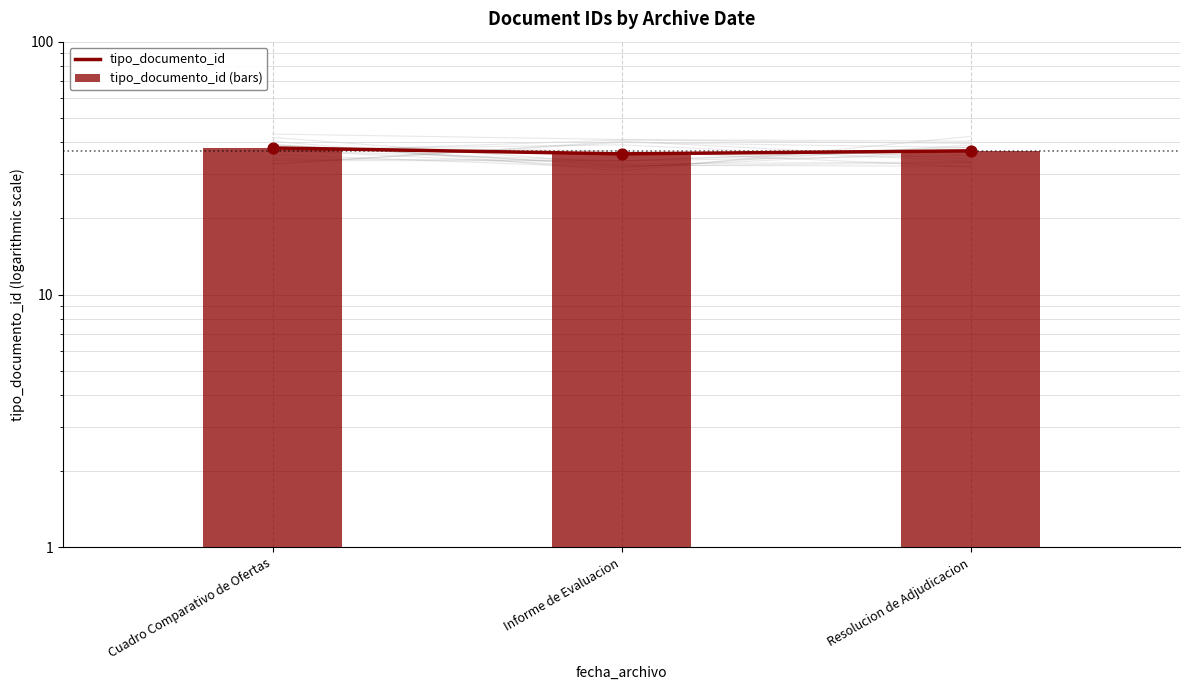

What are all the series names shown in the legend?

tipo_documento_id, tipo_documento_id (bars)